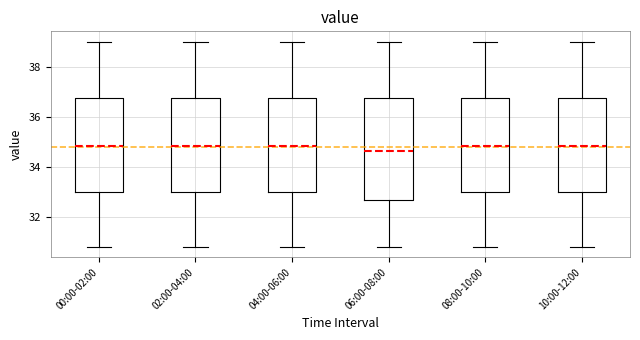

Reading left to right, read every box against the y-axis: the position of its median line, the range the box covers, and the ends of its whiskers. The values are not printed on the chart, so give them approximately, as read against the axis.

00:00-02:00: median 34.8, box 33.0 to 36.8, whiskers 30.8 to 39.0
02:00-04:00: median 34.8, box 33.0 to 36.8, whiskers 30.8 to 39.0
04:00-06:00: median 34.8, box 33.0 to 36.8, whiskers 30.8 to 39.0
06:00-08:00: median 34.6, box 32.6 to 36.8, whiskers 30.8 to 39.0
08:00-10:00: median 34.8, box 33.0 to 36.8, whiskers 30.8 to 39.0
10:00-12:00: median 34.8, box 33.0 to 36.8, whiskers 30.8 to 39.0